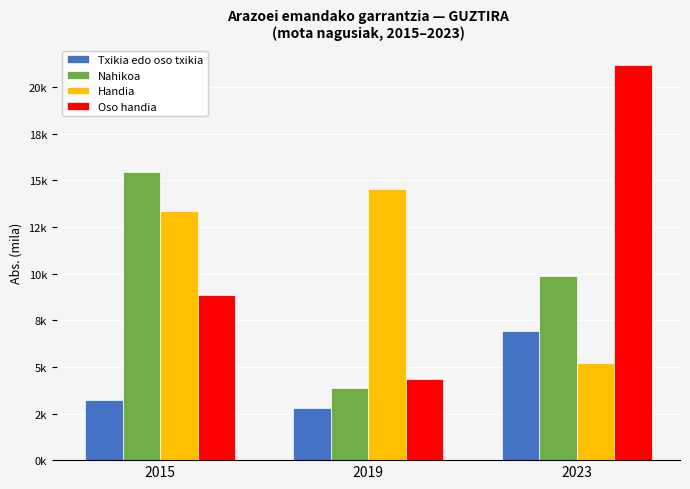

Which series has the largest range (max minus min)?

Oso handia